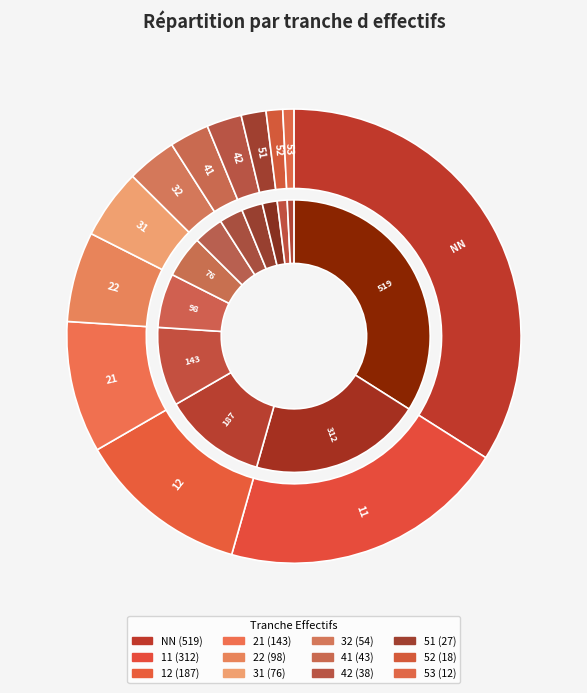

To the nearest percent, what portion does 12 represent?

12%